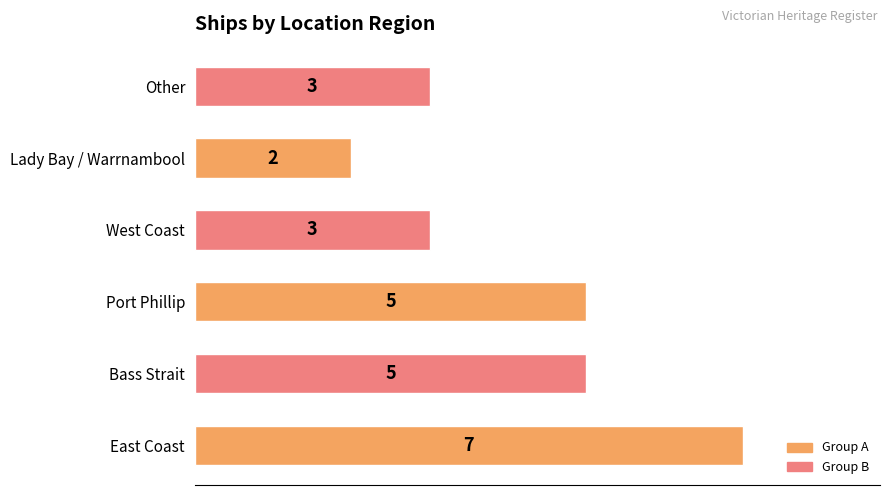

Which has a higher value, East Coast or Other?

East Coast